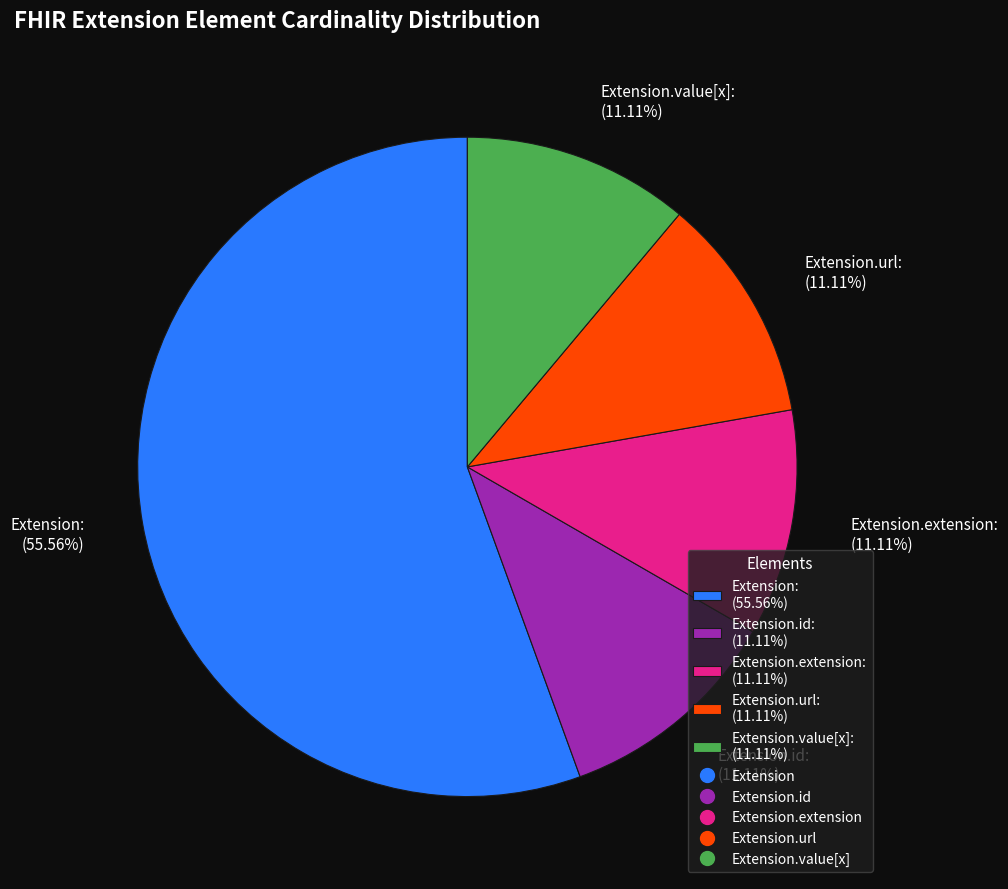

Does any single category account for the majority?

Yes